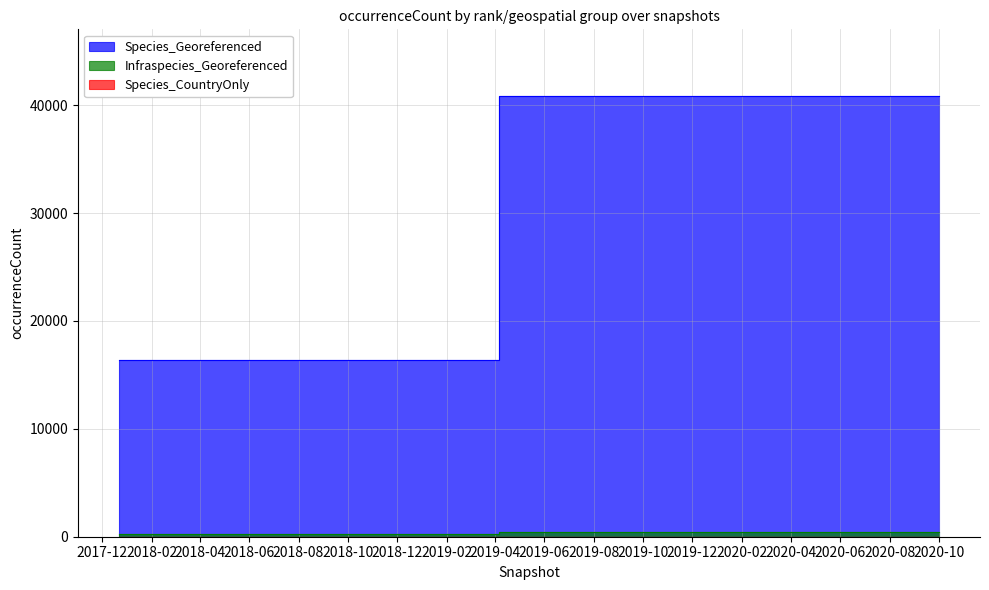

Is it true that Species_Georeferenced equals 40900 at 2019-04-06?

True